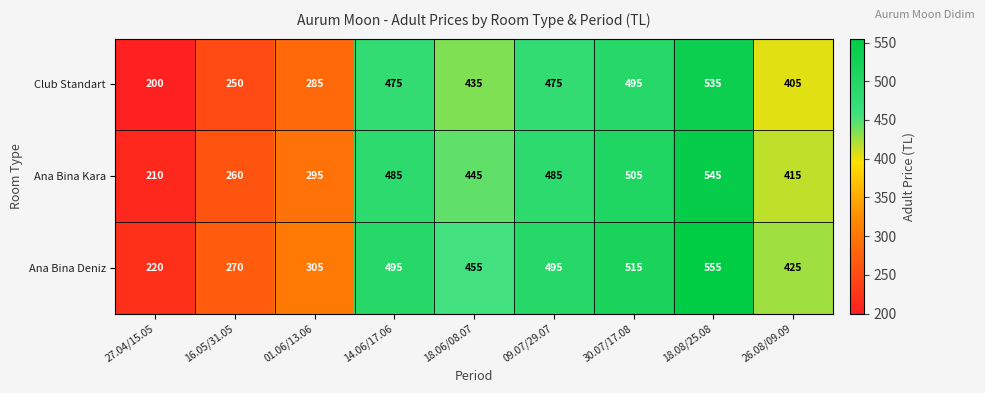

Where is Club Standart nearest to the value 367?

26.08/09.09